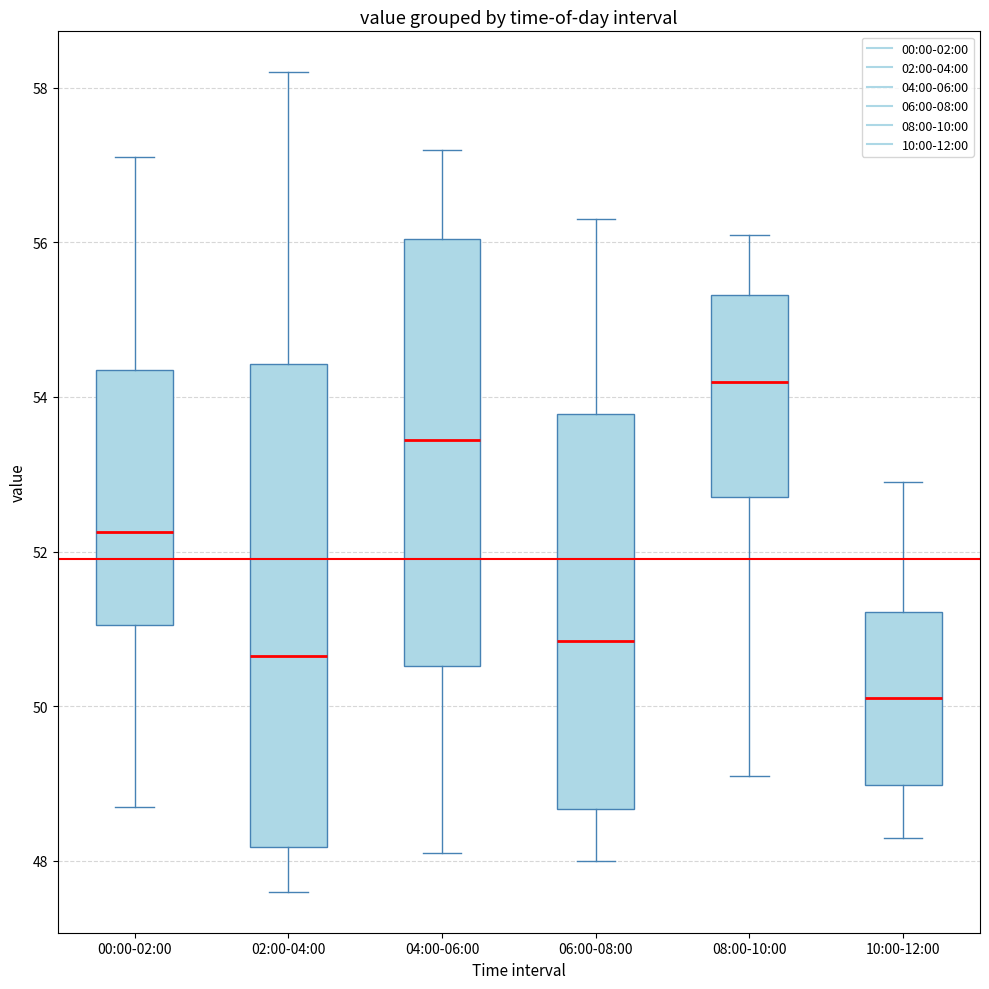

Comparing the boxes themselves (not the whiskers), which one is the tallest?

02:00-04:00